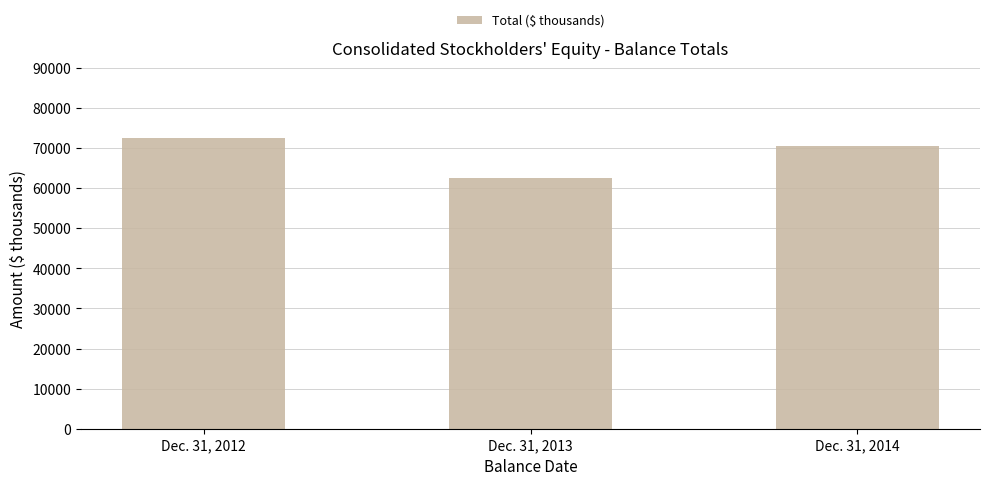

What is the difference between the maximum and second lowest values?

2061